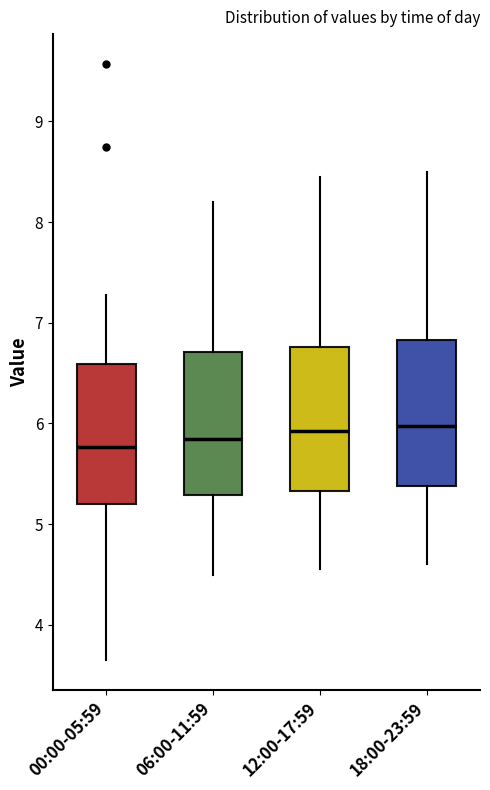

Reading left to right, read every box against the y-axis: the position of its median line, the range the box covers, and the ends of its whiskers. The values are not printed on the chart, so give them approximately, as read against the axis.

00:00-05:59: median 5.8, box 5.2 to 6.6, whiskers 3.7 to 7.3
06:00-11:59: median 5.9, box 5.3 to 6.7, whiskers 4.5 to 8.2
12:00-17:59: median 5.9, box 5.3 to 6.8, whiskers 4.6 to 8.5
18:00-23:59: median 6.0, box 5.4 to 6.8, whiskers 4.6 to 8.5